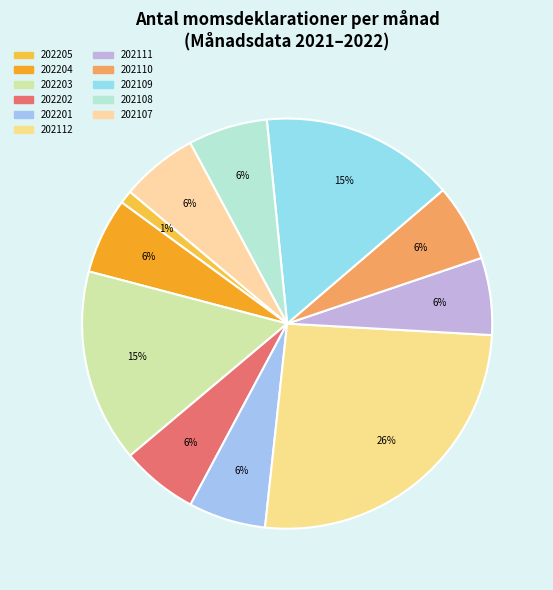

Count the number of slices in the pie.

11